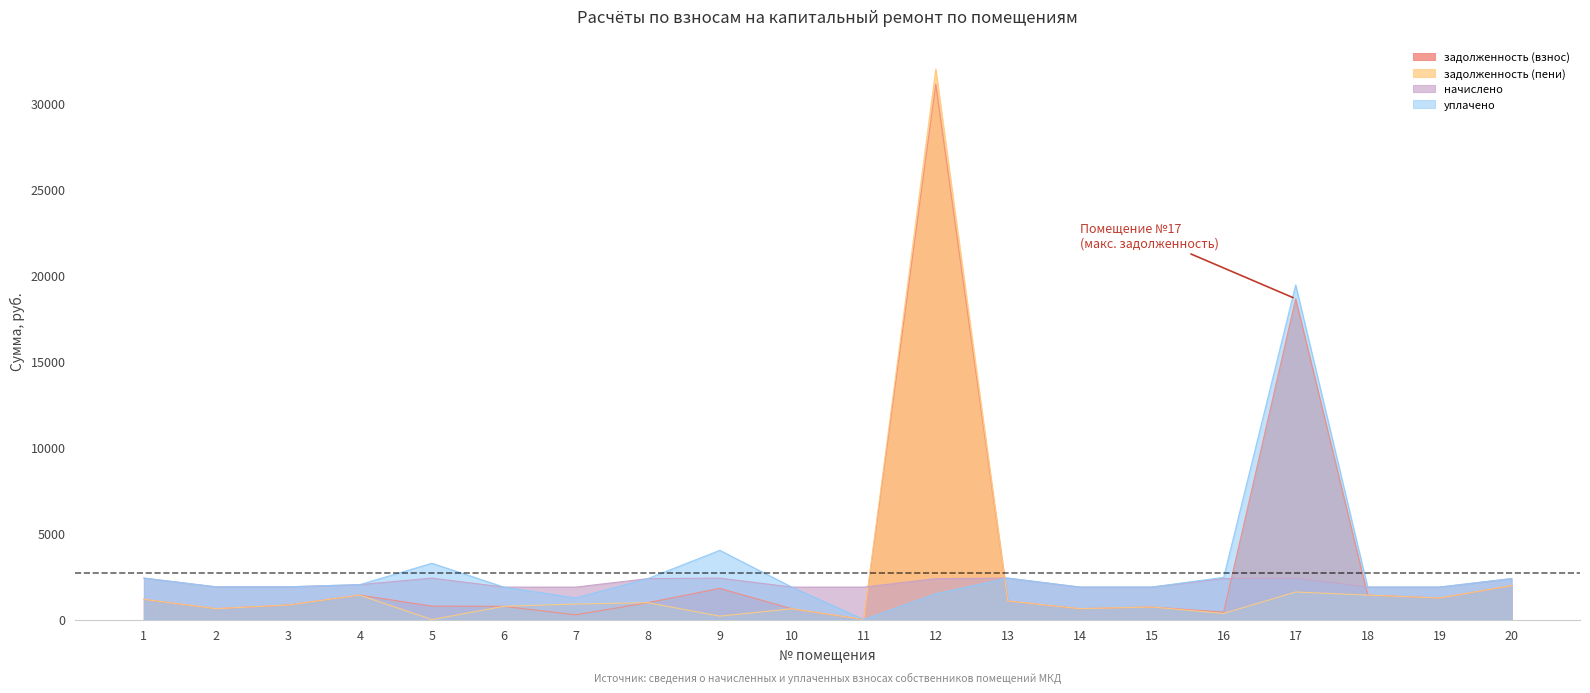

What is the sum of the задолженность (пени) values at 14 and 19?

1887.7